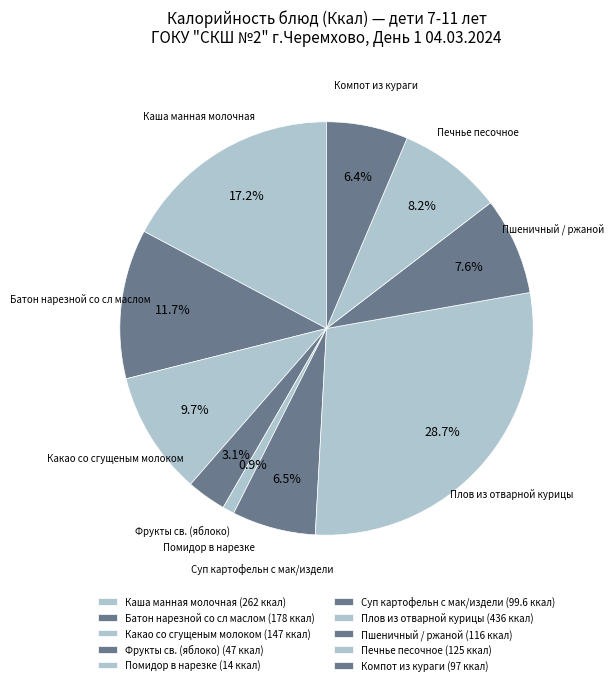

To the nearest percent, what is the difference between the Батон нарезной со сл маслом and Пшеничный / ржаной slice percentages?

4%